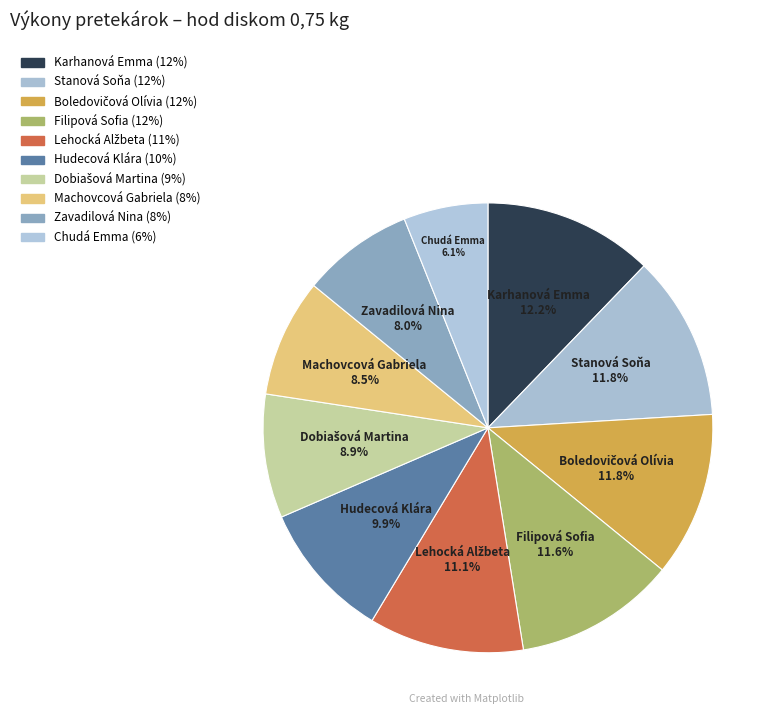

How many segments does this pie chart have?

10